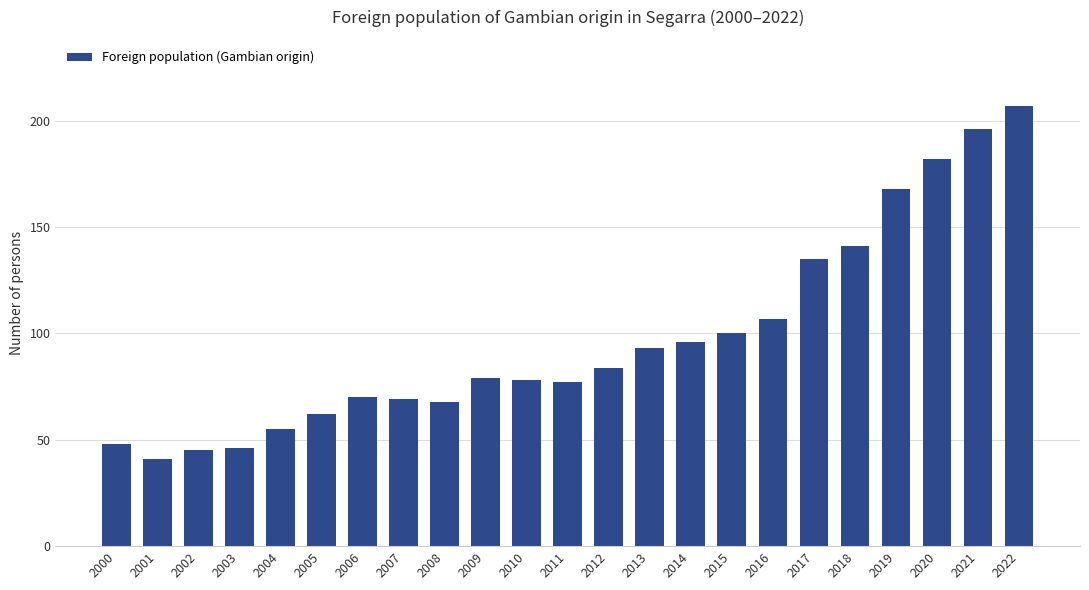

What is the greatest value displayed?

207